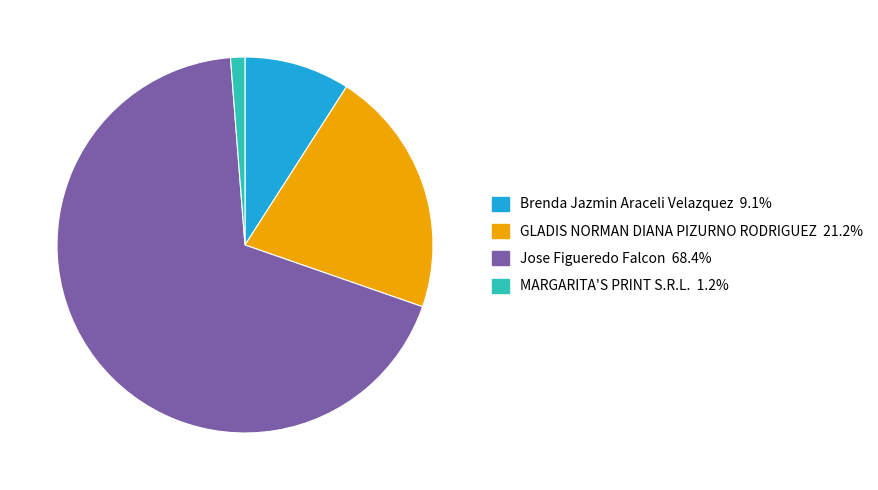

Is there a majority slice in this chart?

Yes